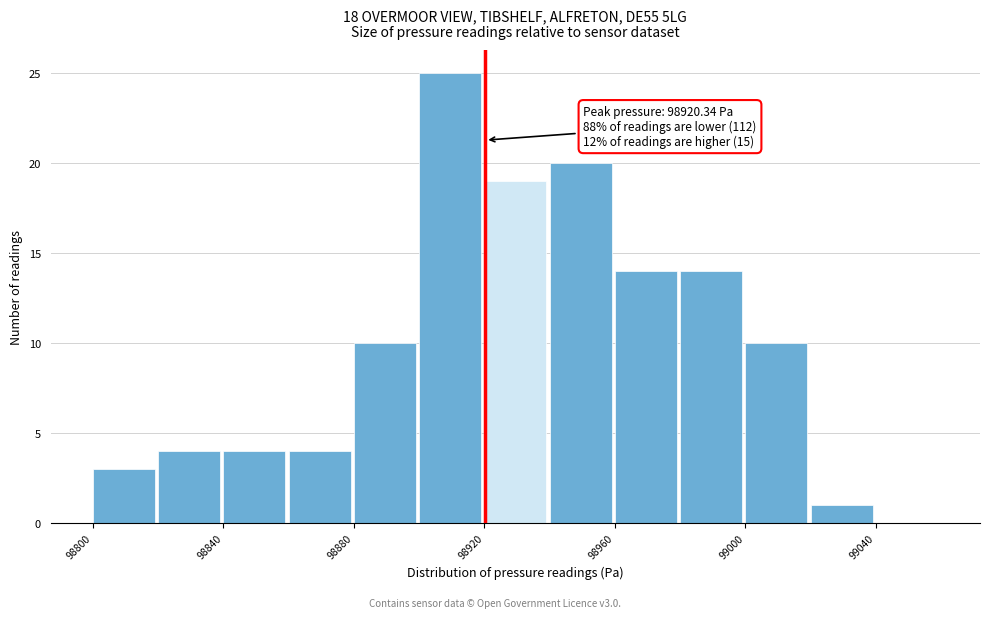

Over which range of the x-axis is the bar tallest?

98900 to 98920